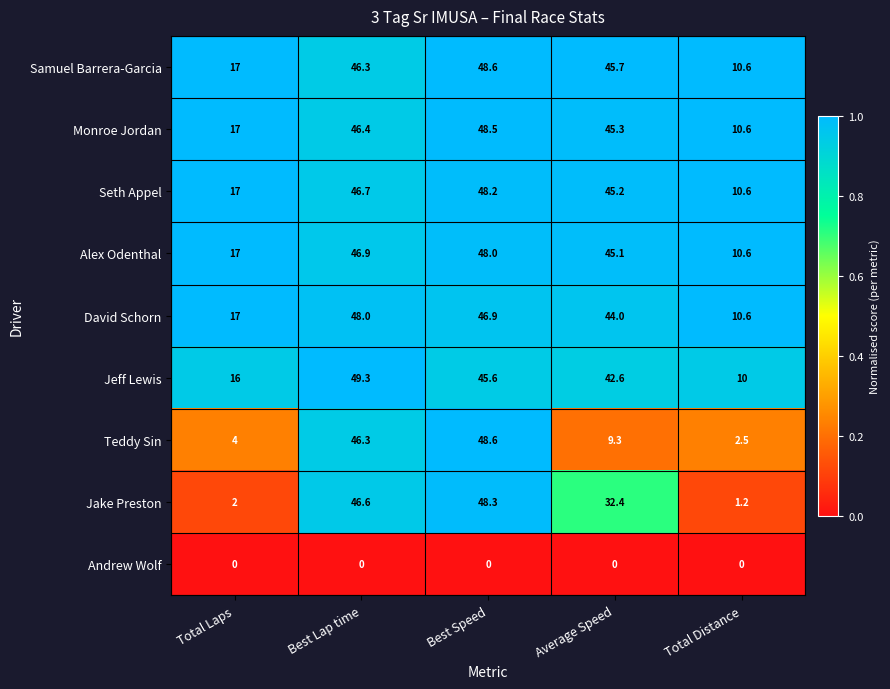

Which series has the widest spread of values?

Jake Preston